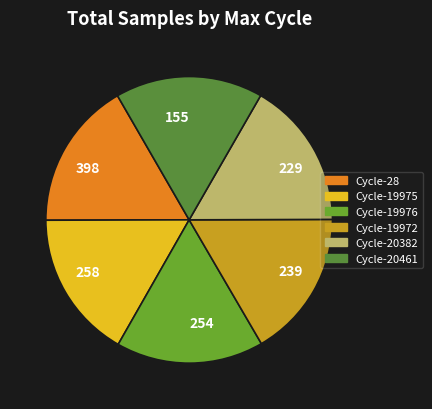

How many segments does this pie chart have?

6